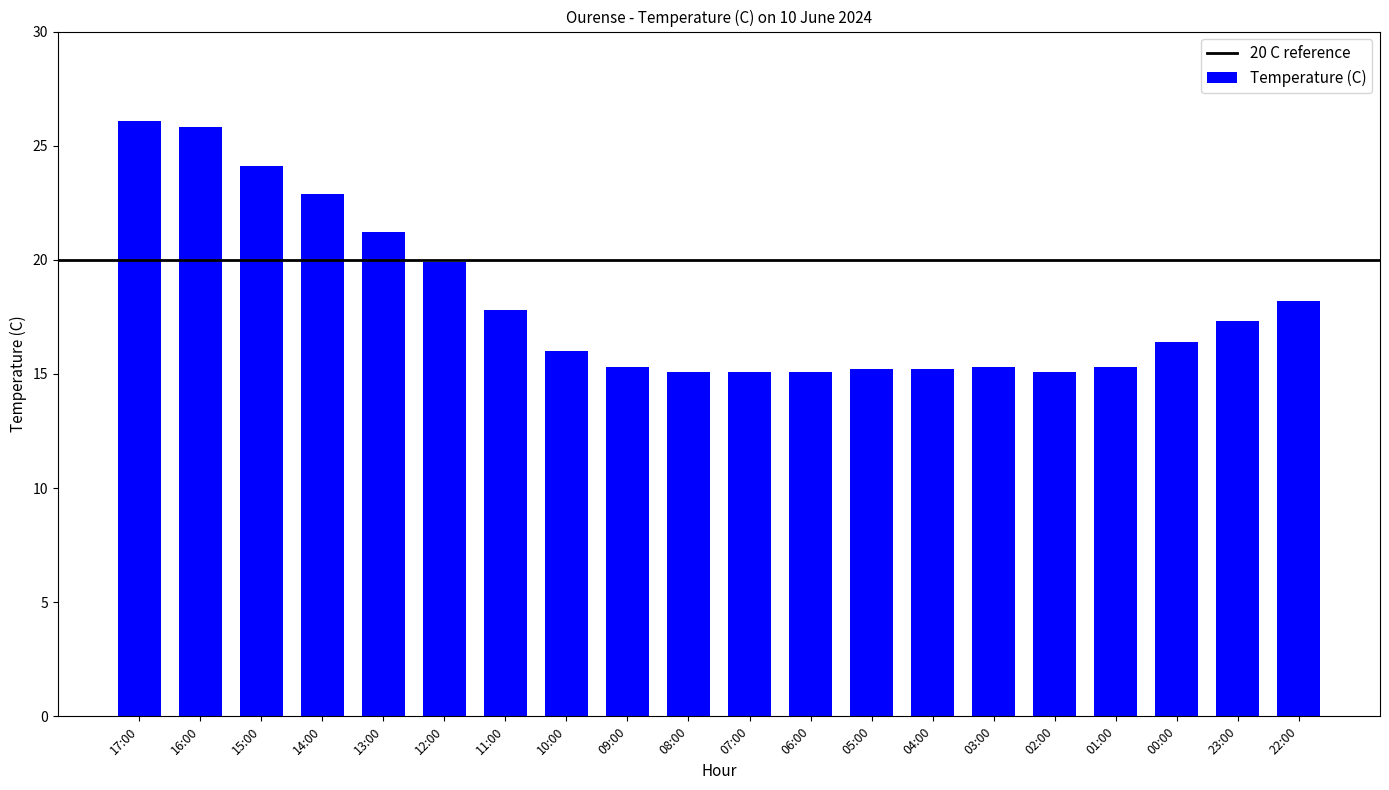

Between 17:00 and 10:00, which is larger?

17:00